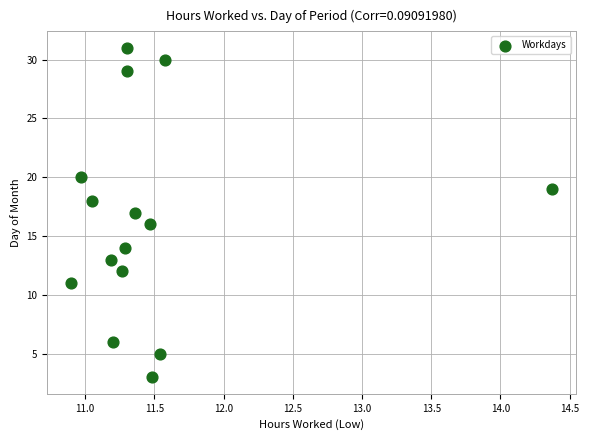

What is the range of Y values (max minus min)?

28